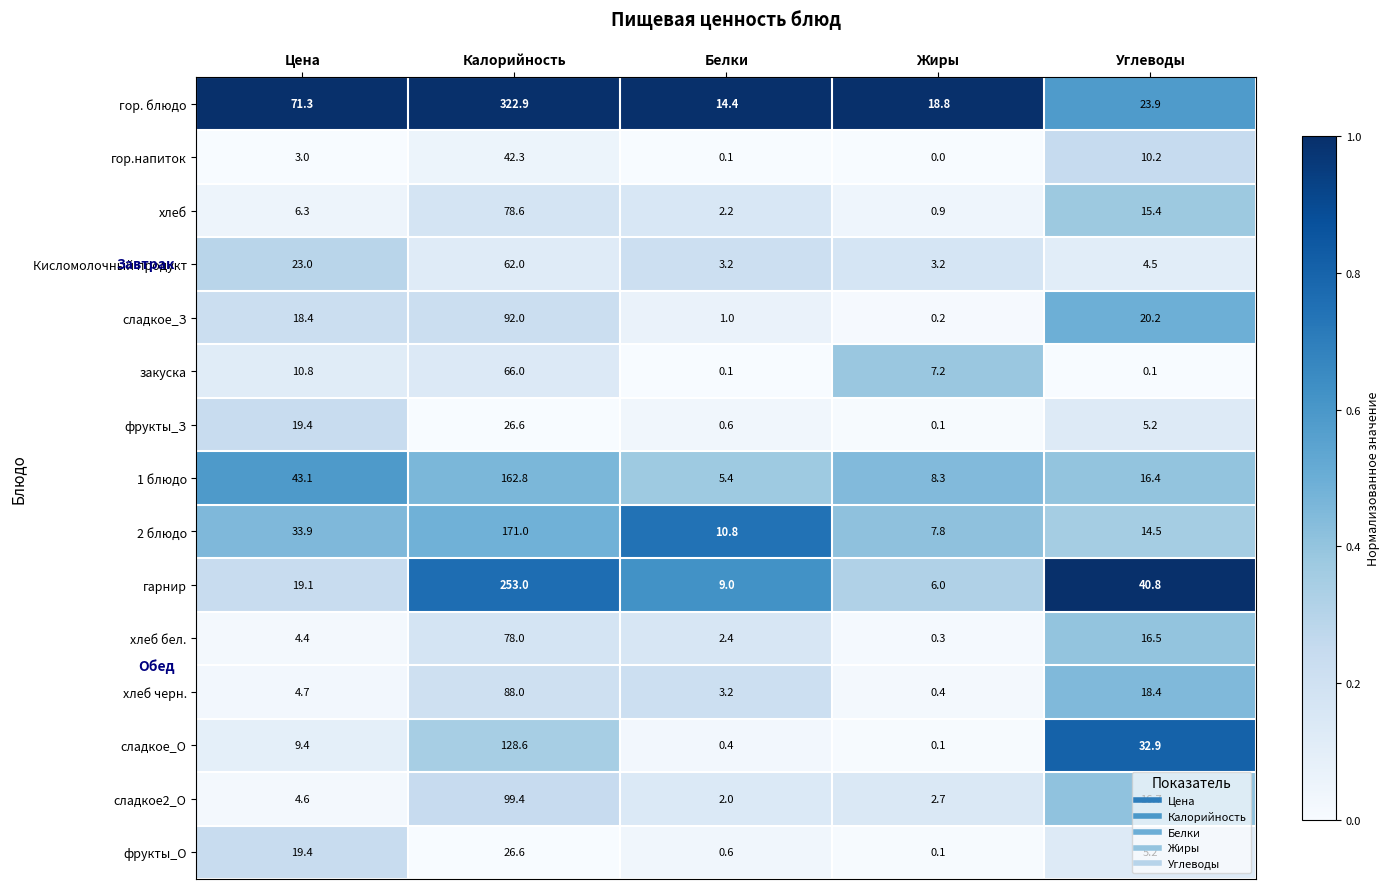

How many series are shown in this chart?

15